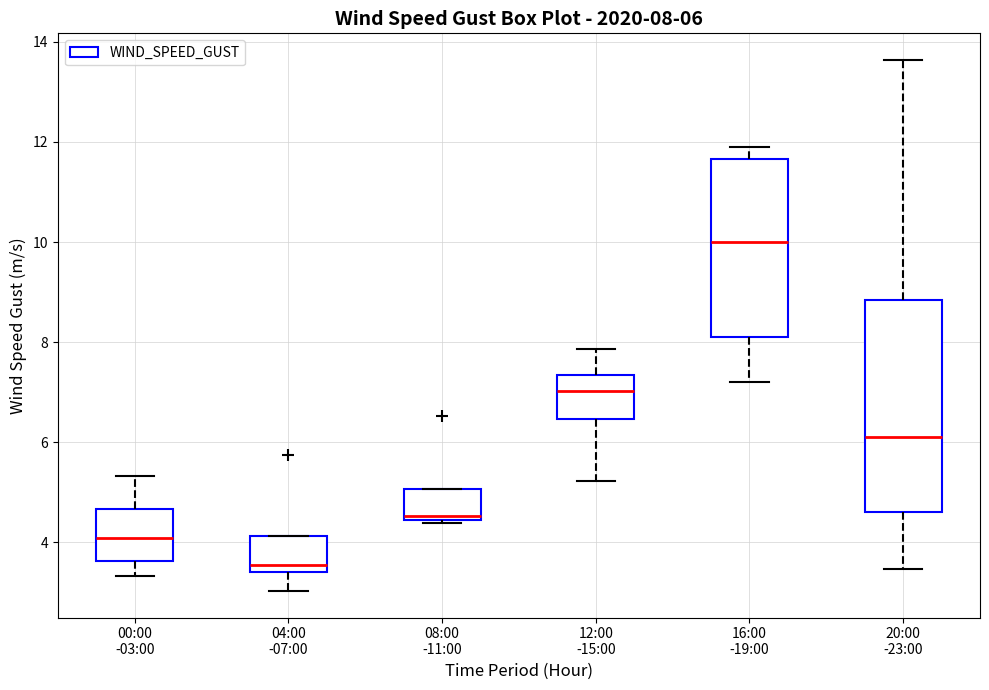

Which box's median line is the highest?

16:00 -19:00